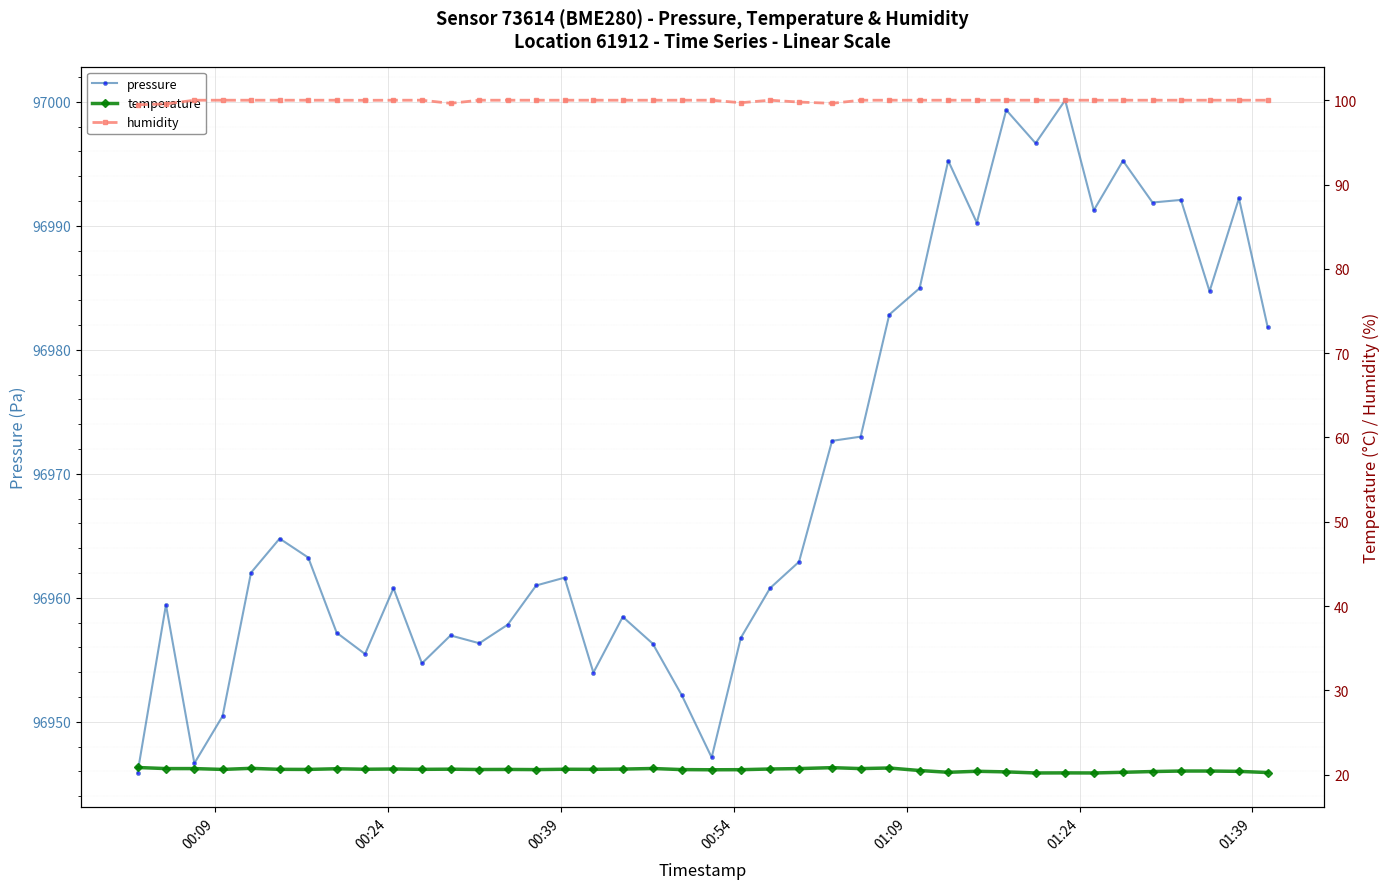

True or false: pressure has more than 2 interior local peaks.

True